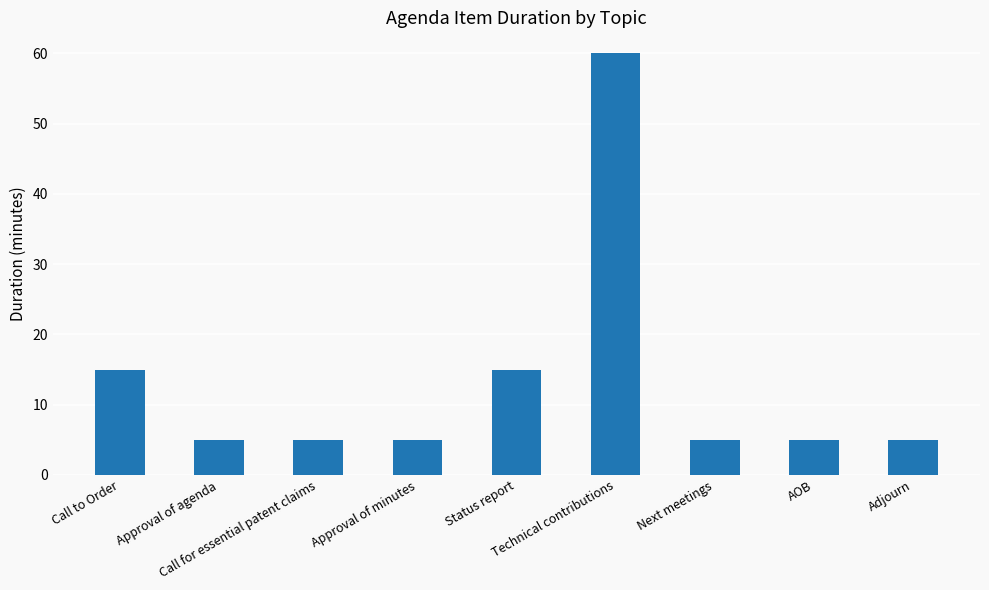

What is the difference between the maximum and minimum values?

55